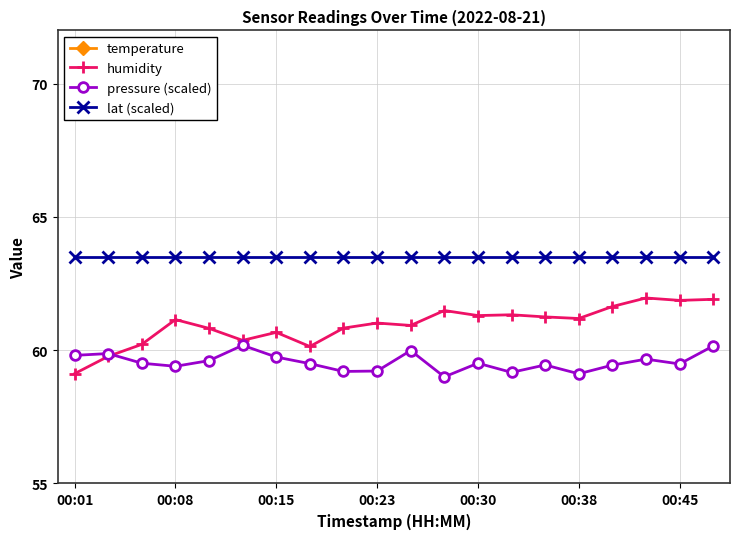

Which series has the largest range (max minus min)?

humidity